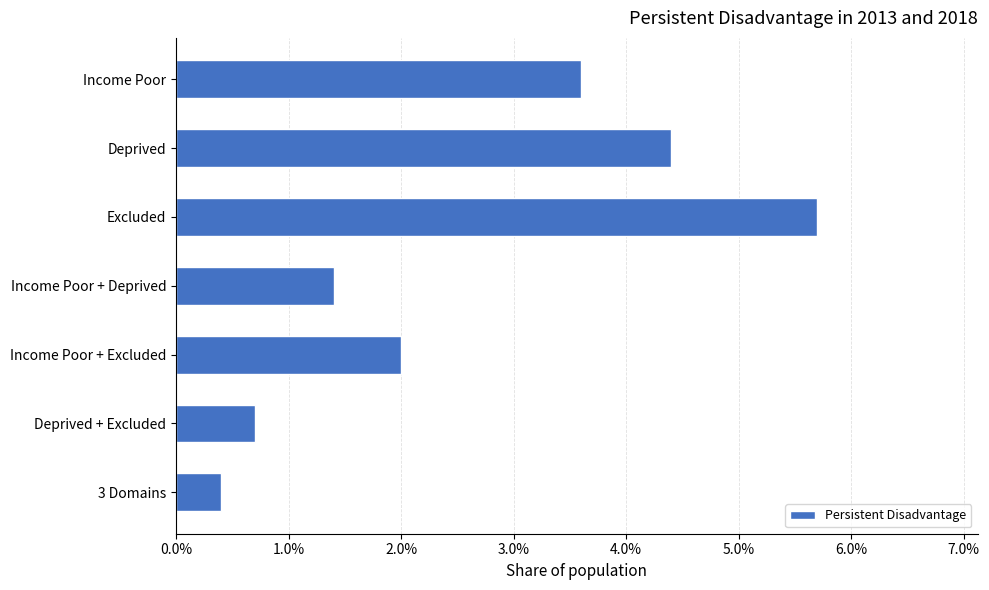

Count the number of categories in the chart.

7